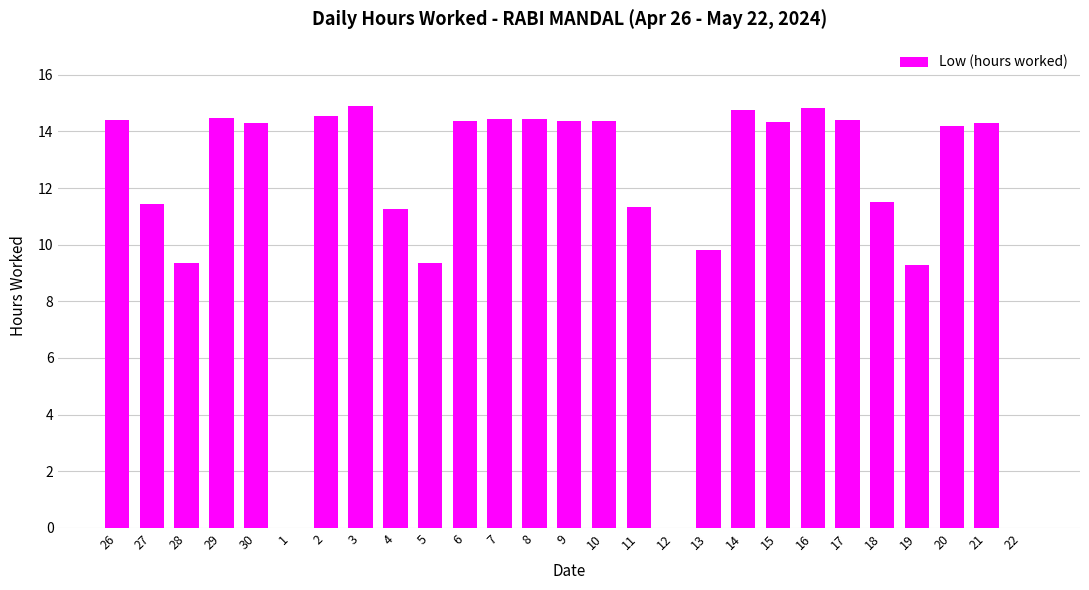

At which label does the data first exceed 14?

26